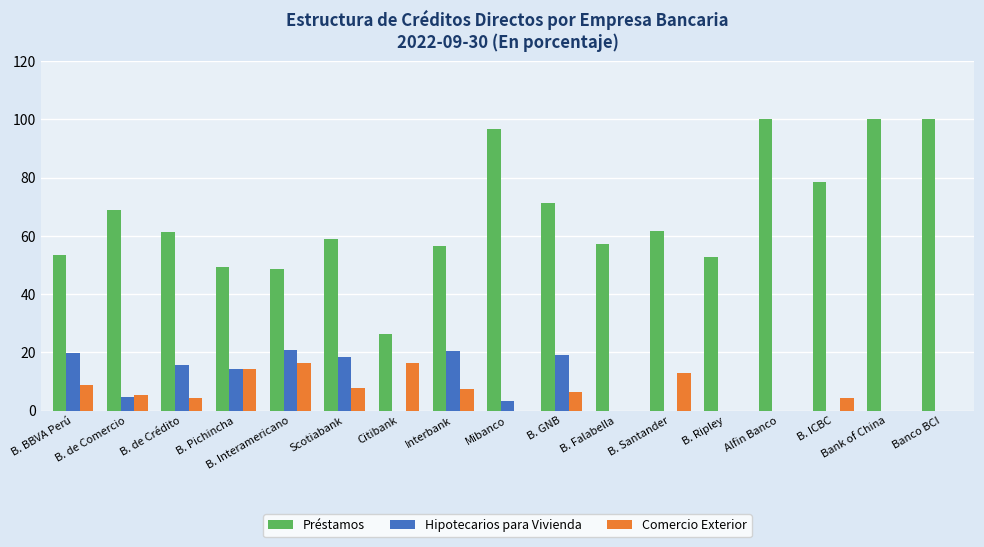

Which series has the largest range (max minus min)?

Préstamos